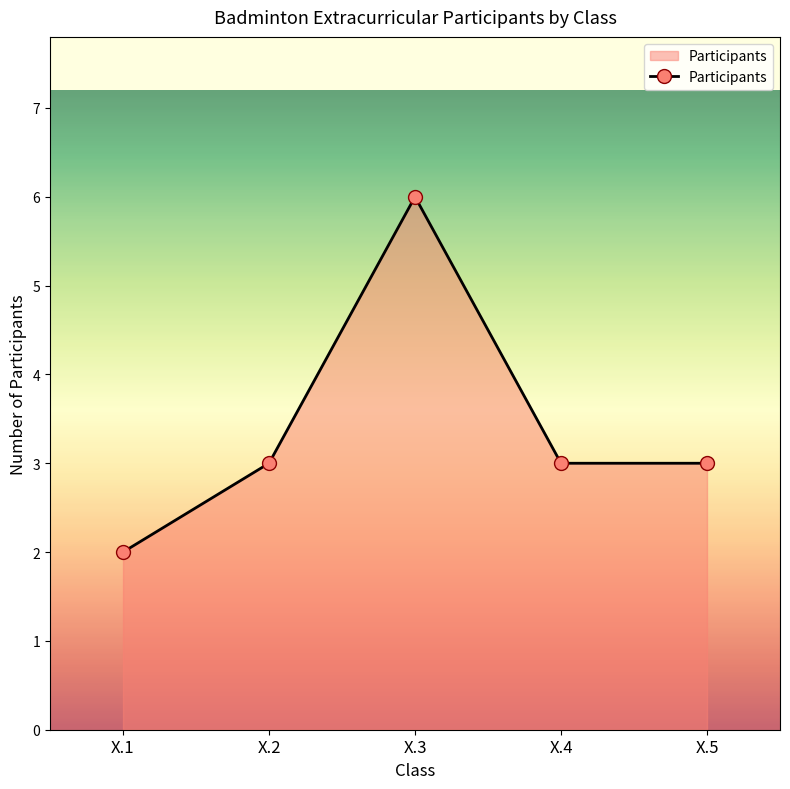

How many interior local peaks (higher than both neighbors) does the data have?

1